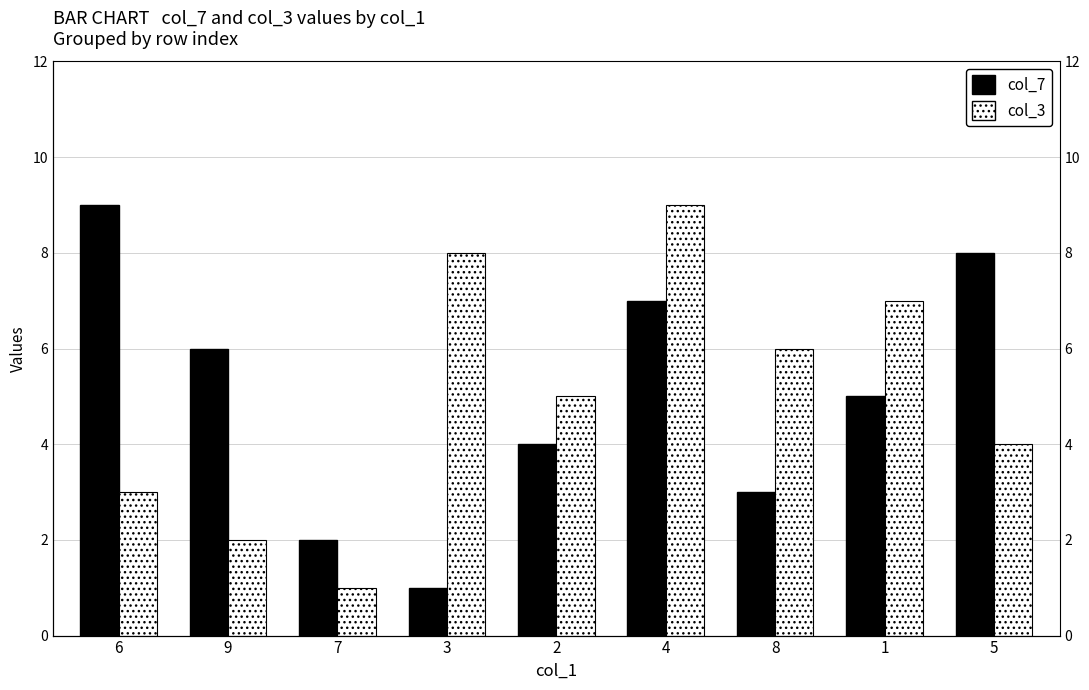

Reading left to right, list all the values displayed in this chart.

col_7: 6=9	9=6	7=2	3=1	2=4	4=7	8=3	1=5	5=8
col_3: 6=3	9=2	7=1	3=8	2=5	4=9	8=6	1=7	5=4